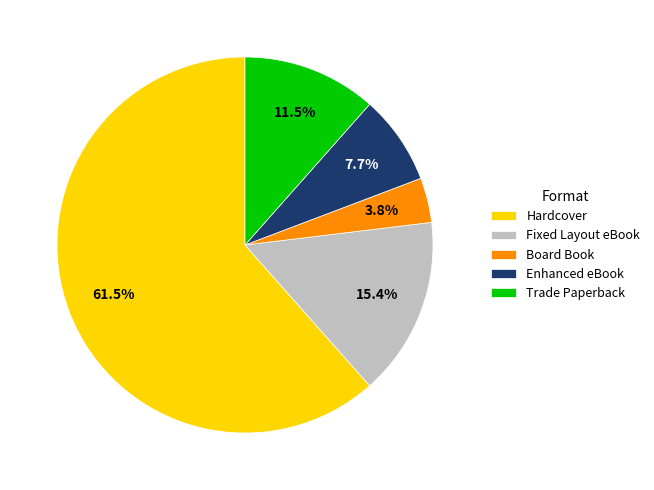

Combined, what portion of the pie is Trade Paperback and Fixed Layout eBook?

26.9%